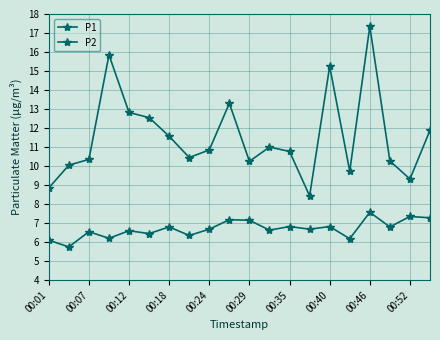

How many values in the P2 series exceed 6?

19